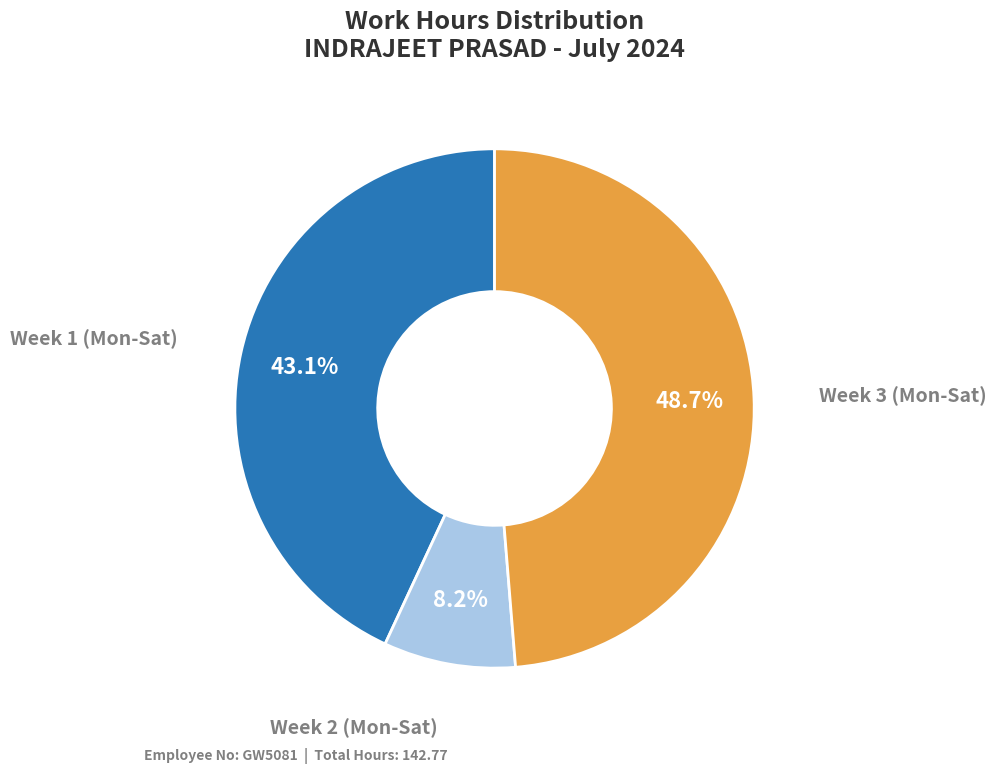

Does any single category account for the majority?

No